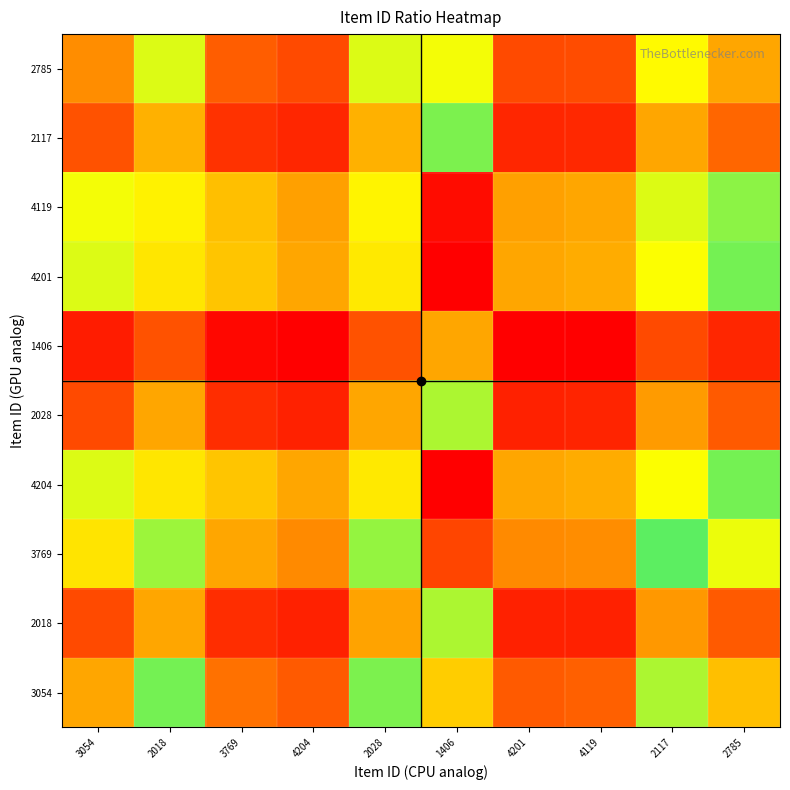

At 3054, list the series in order from largest to smallest.

4204, 4201, 4119, 3769, 3054, 2785, 2117, 2028, 2018, 1406